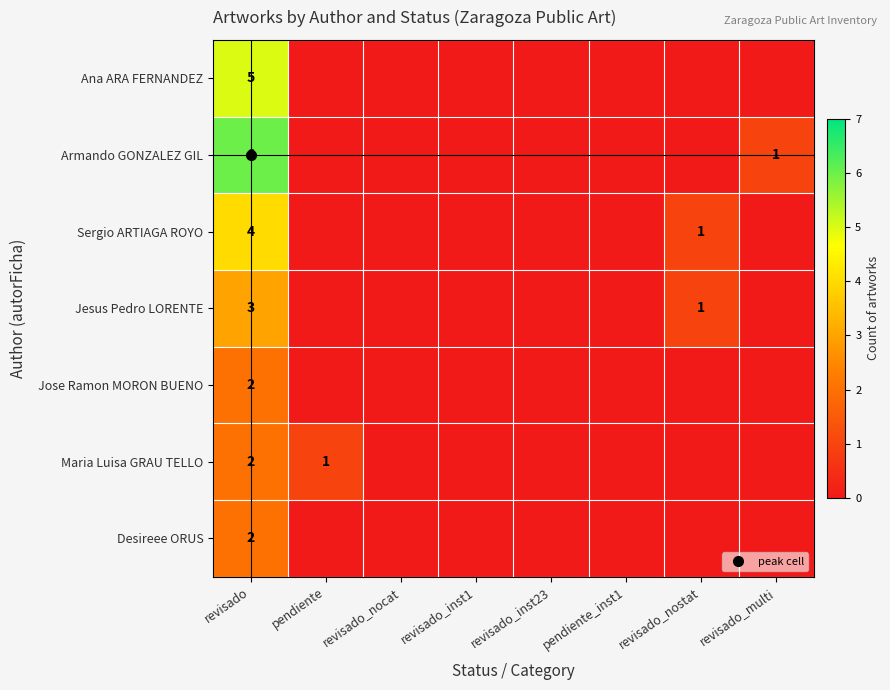

At which category is the sum across all series the highest?

revisado